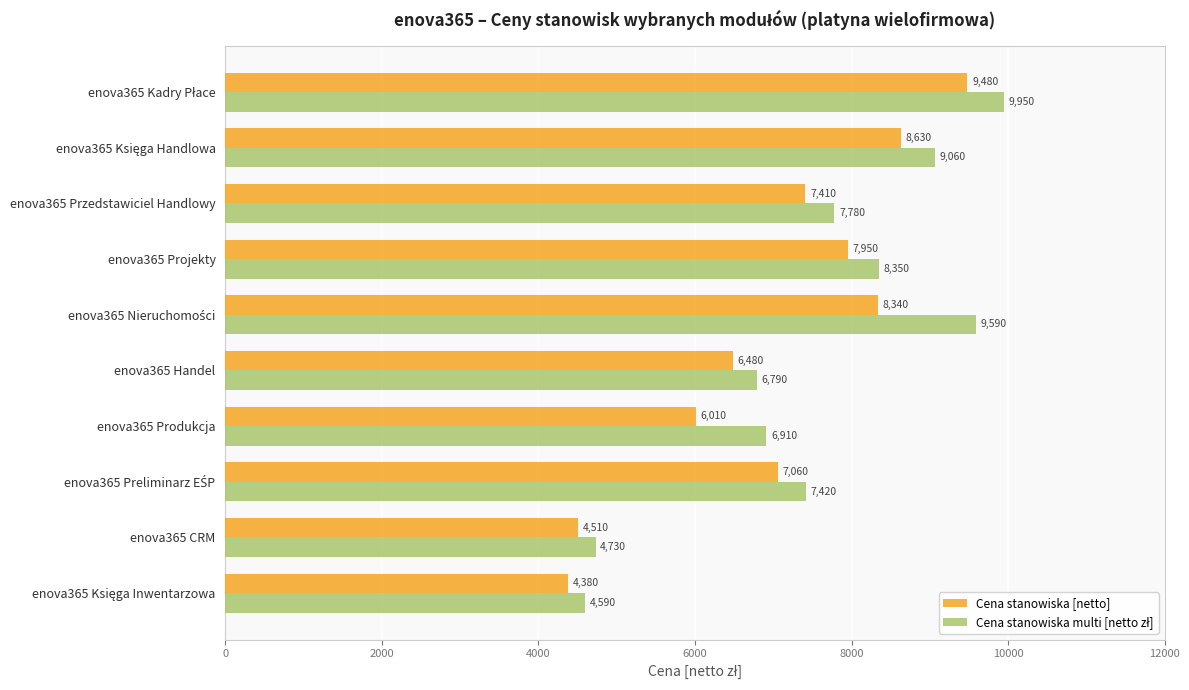

What is the sum of all Cena stanowiska [netto] values?

70250